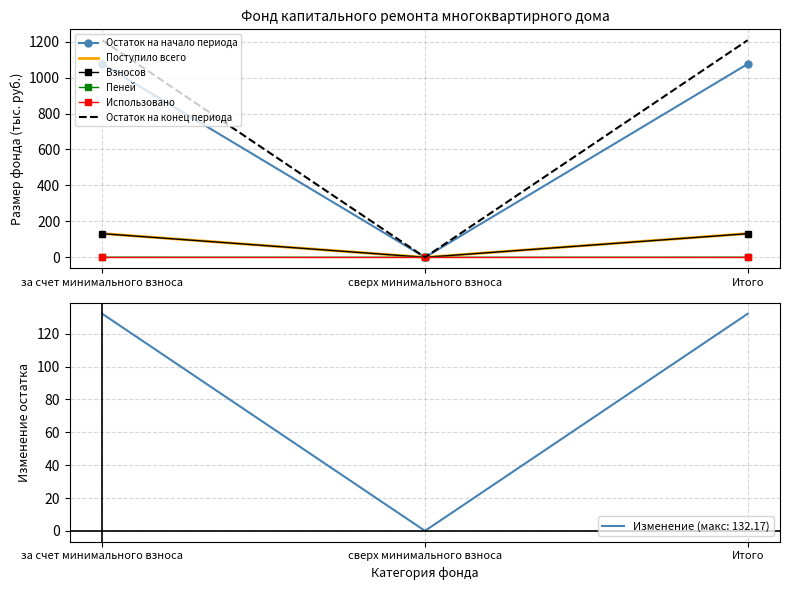

What is the label of the 2nd point from the left?

сверх минимального взноса